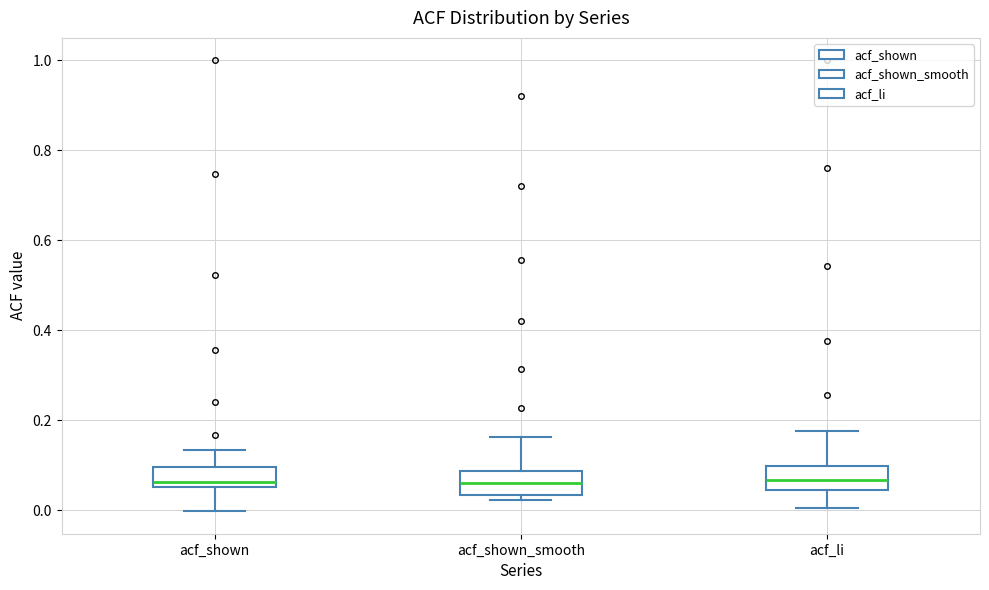

Where does the upper whisker of the box for acf_shown_smooth end on the y-axis? The values are not printed on the chart, so give them approximately, as read against the axis.

0.16